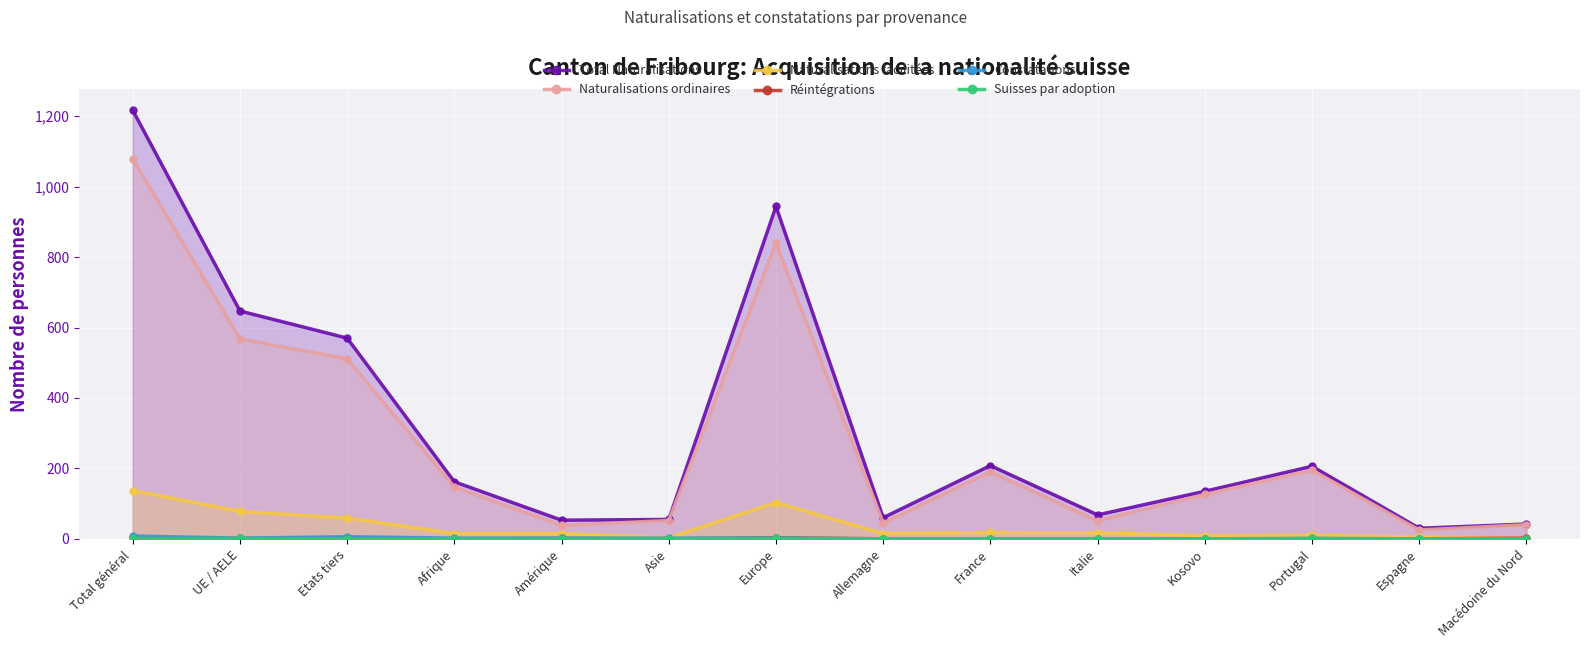

At which label does Naturalisations facilitées first exceed 15?

Total général